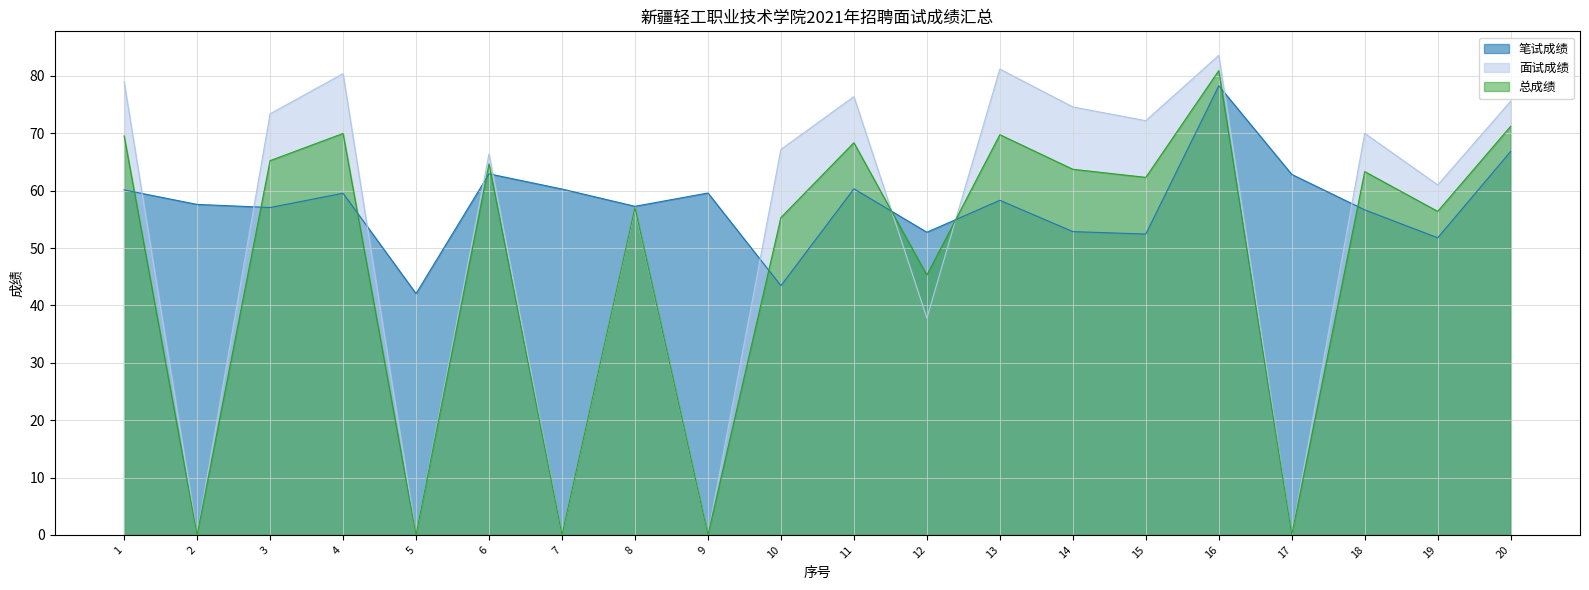

List the labels in order of 笔试成绩 value, smallest first.

5, 10, 19, 15, 12, 14, 18, 3, 8, 2, 13, 4, 9, 1, 7, 11, 17, 6, 20, 16